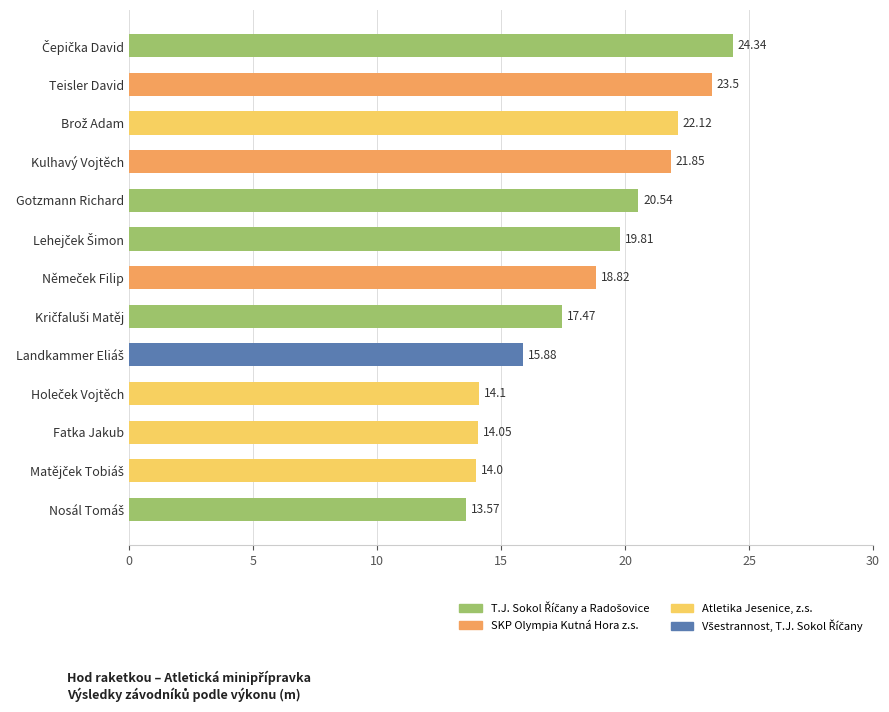

What is the label of the 4th bar from the top?

Kulhavý Vojtěch